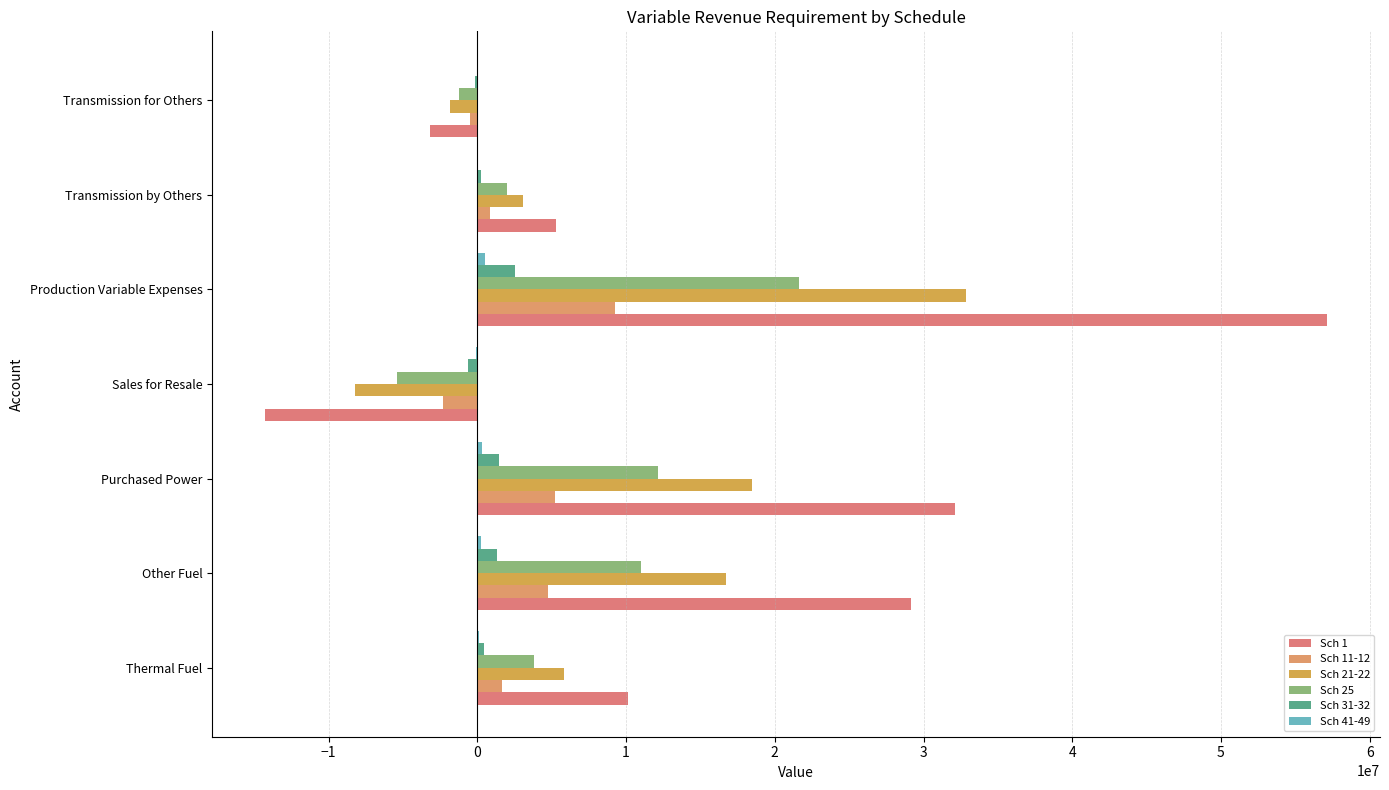

How many positive values does the Sch 21-22 series have?

5